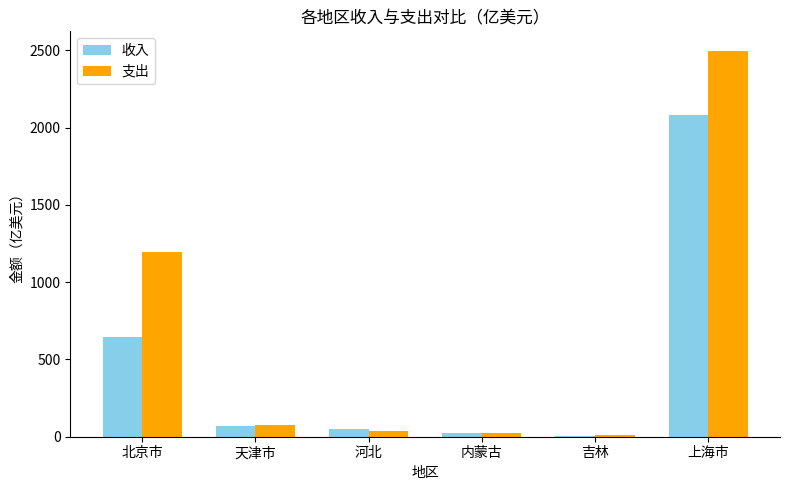

Where is 支出 nearest to the value 1255?

北京市